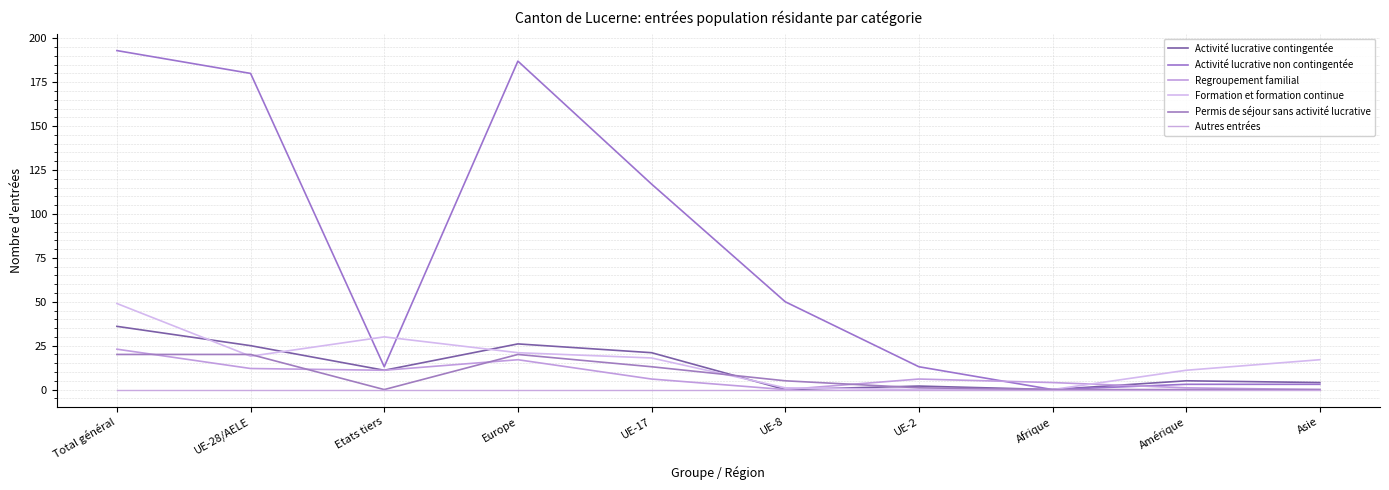

The Activité lucrative contingentée series shows 5 at Etats tiers. True or false?

False